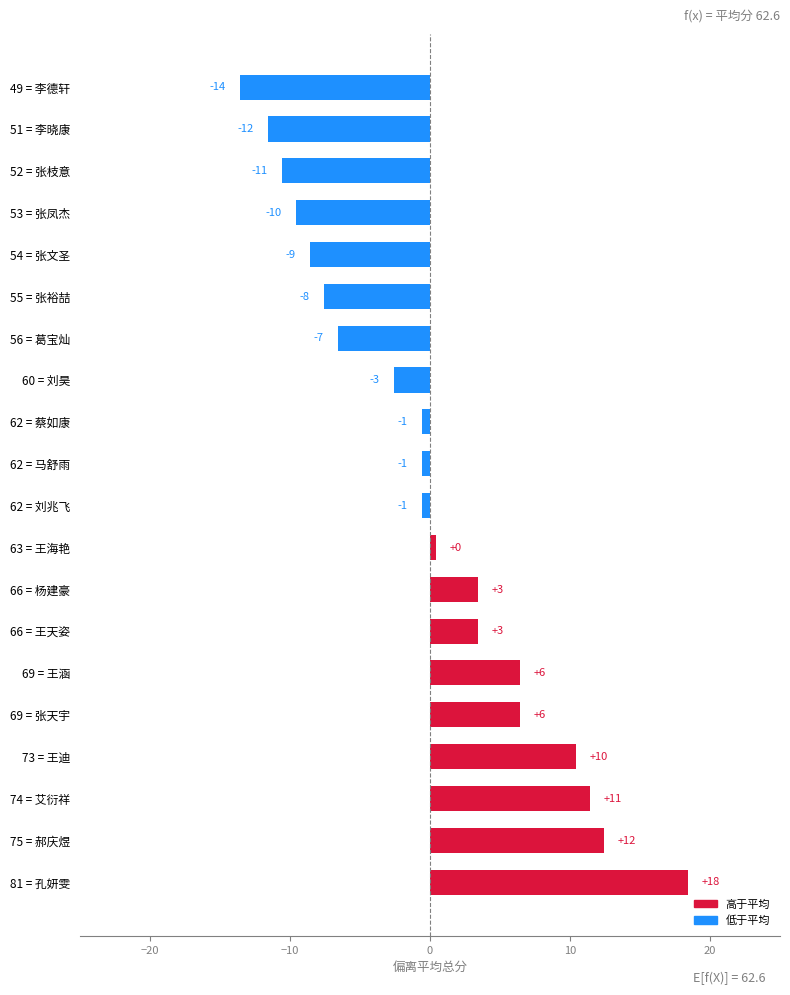

Does the chart contain any negative values?

Yes